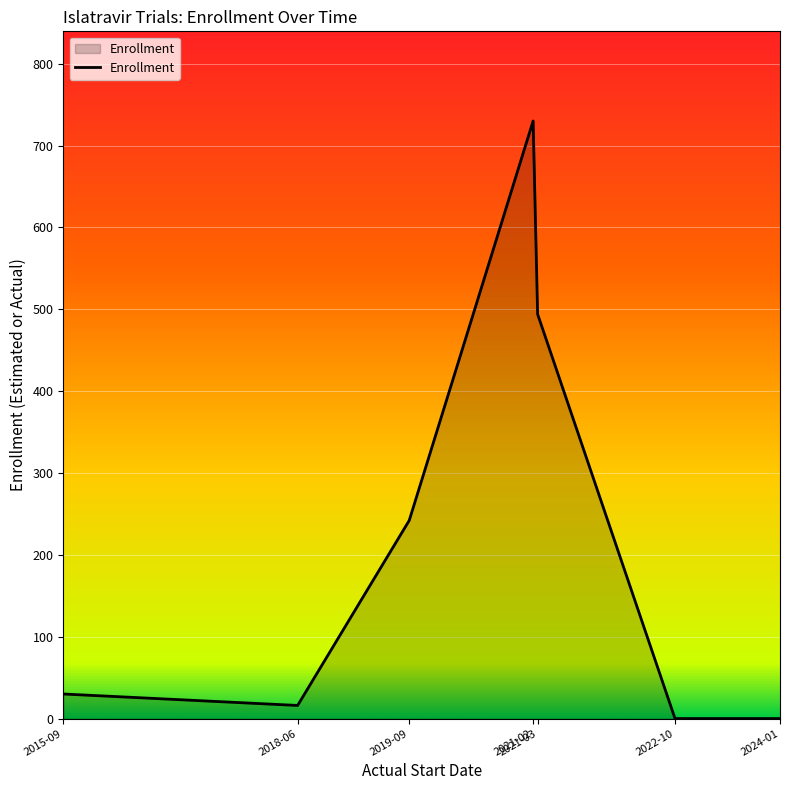

At which category does the data reach its first local valley?

2018-06